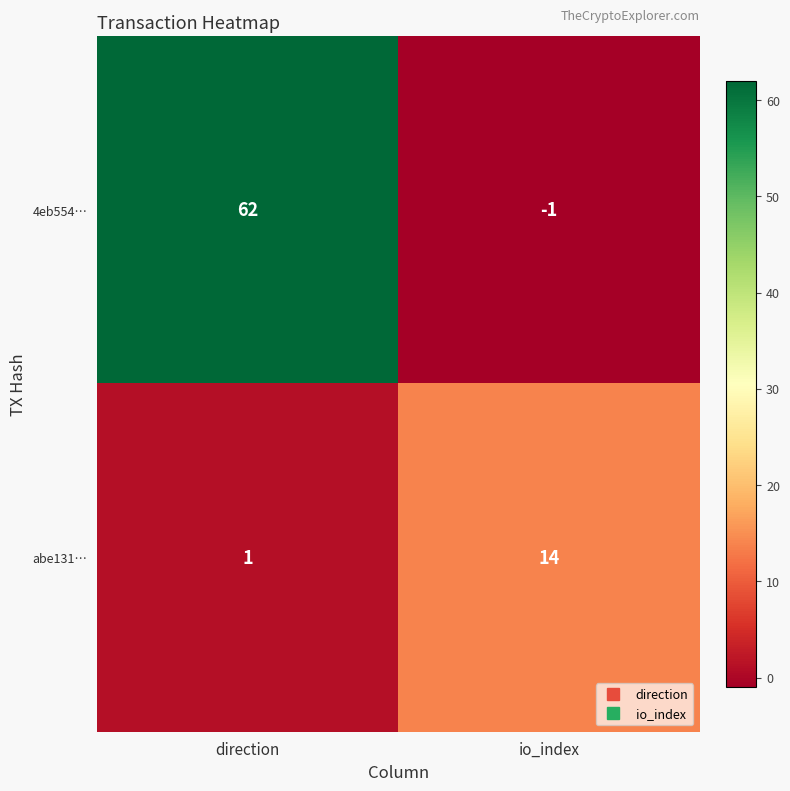

What is the approximate value of 4eb554… at direction?

62